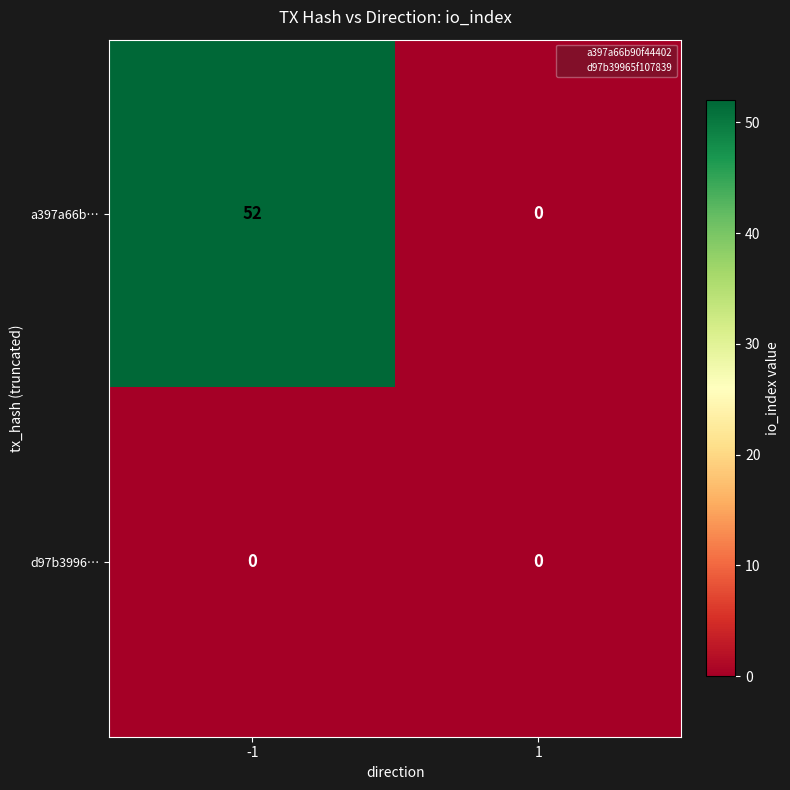

How many data points in a397a66b… are less than 52?

1